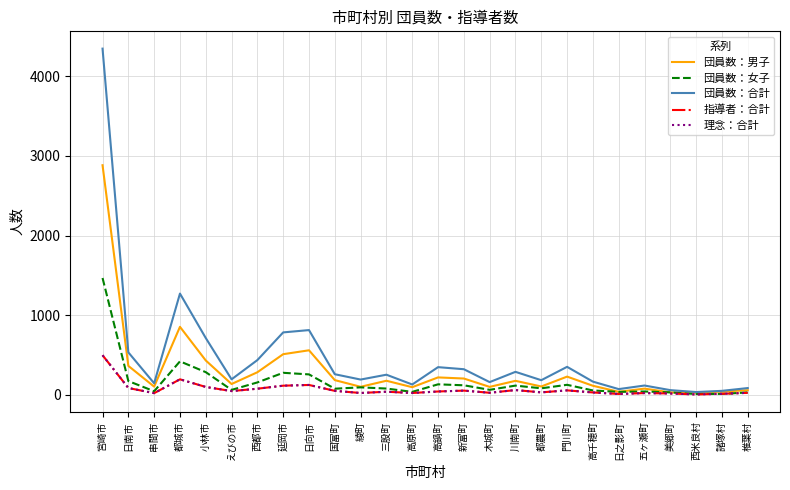

What is the spread (max minus min) of values at 川南町?

229